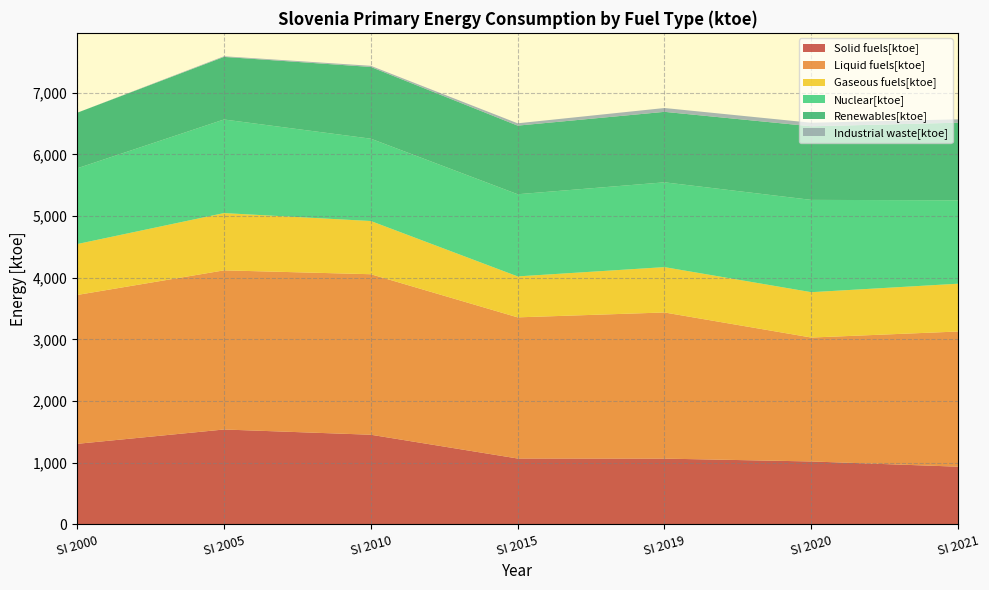

Reading right to left, transcribe all the data shown in this chart.

Solid fuels[ktoe]: 935.2	1020.1	1066.2	1067.9	1453.4	1538.4	1305.9
Liquid fuels[ktoe]: 2192.2	2009.3	2369.7	2288.8	2602.9	2580.6	2413.8
Gaseous fuels[ktoe]: 775.2	735.6	735.6	664.3	862.8	928.8	825.6
Nuclear[ktoe]: 1352.4	1496.9	1375.2	1332.2	1335.2	1517.8	1228.1
Renewables[ktoe]: 1258.4	1193.7	1142.8	1112.8	1163.2	1014.6	901.0
Industrial waste[ktoe]: 54.7	57.2	62.0	37.6	18.6	10.7	0.3